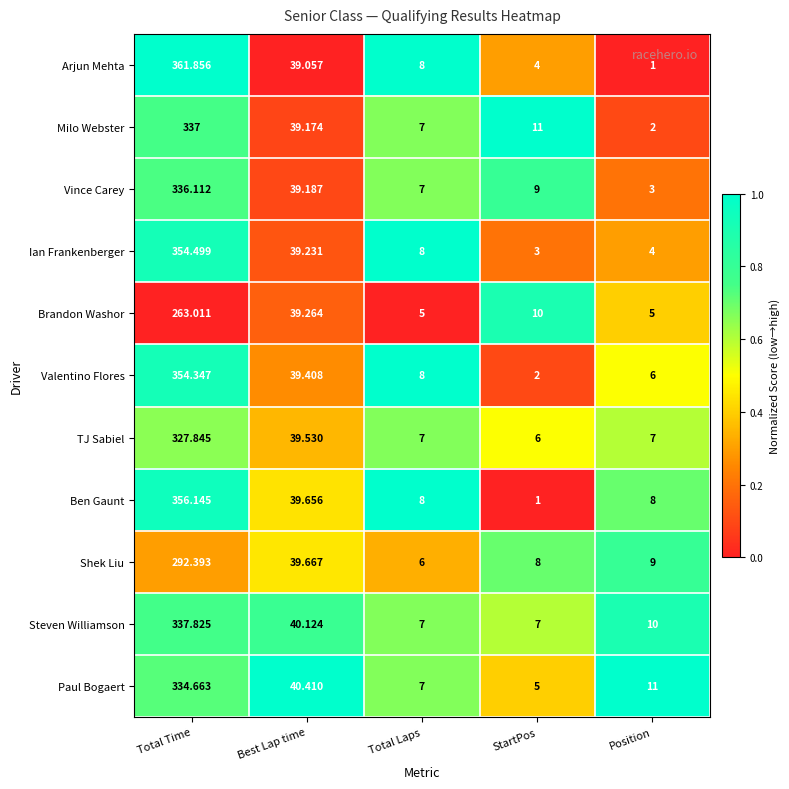

Rank the categories by Ian Frankenberger value from lowest to highest.

StartPos, Position, Total Laps, Best Lap time, Total Time